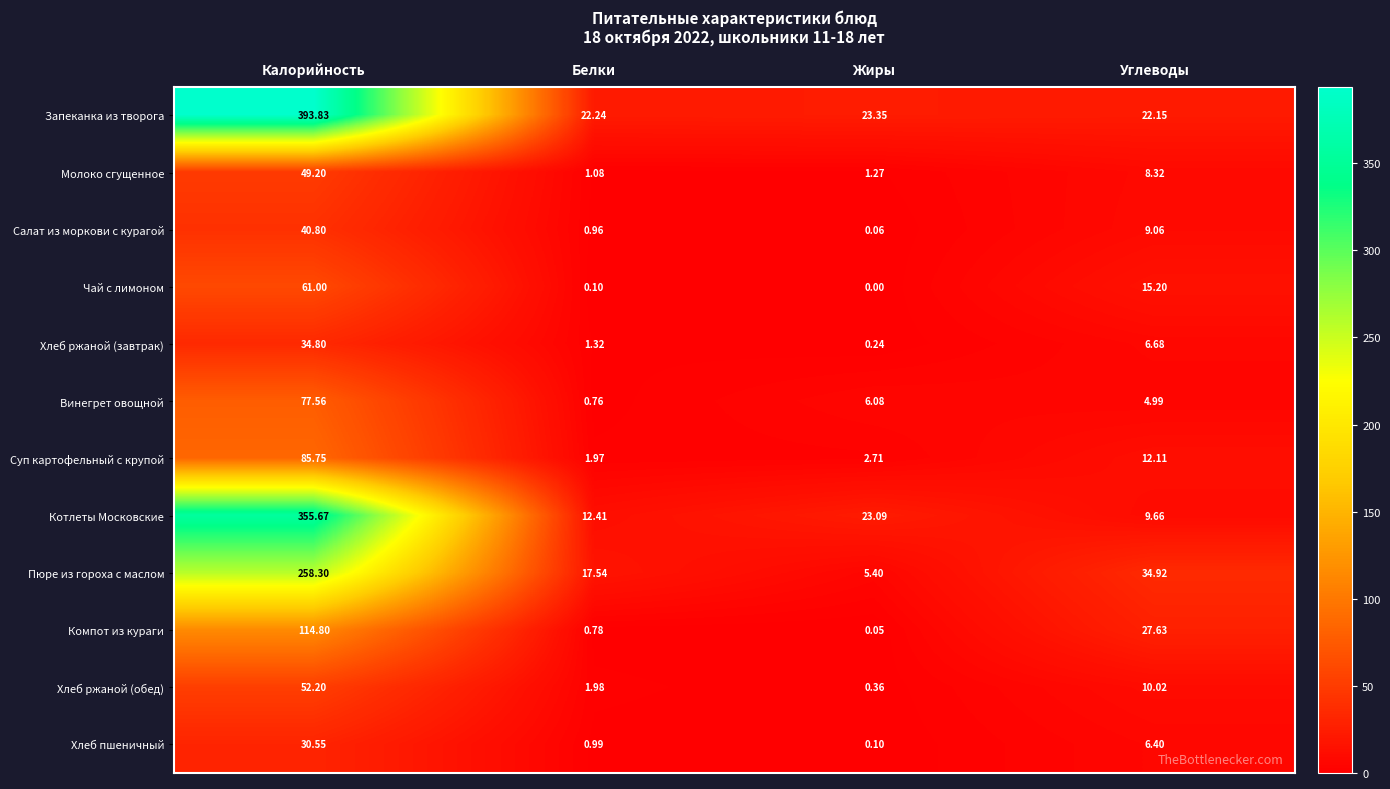

How many categories are shown in the chart?

4